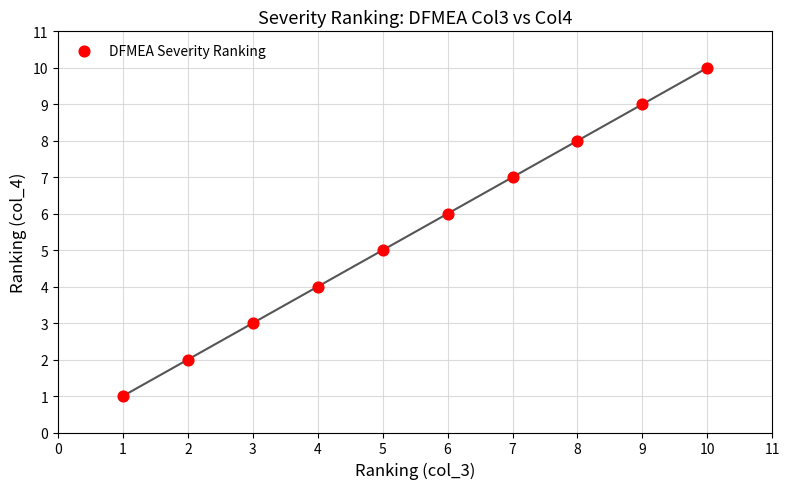

What is the average Y value?

6